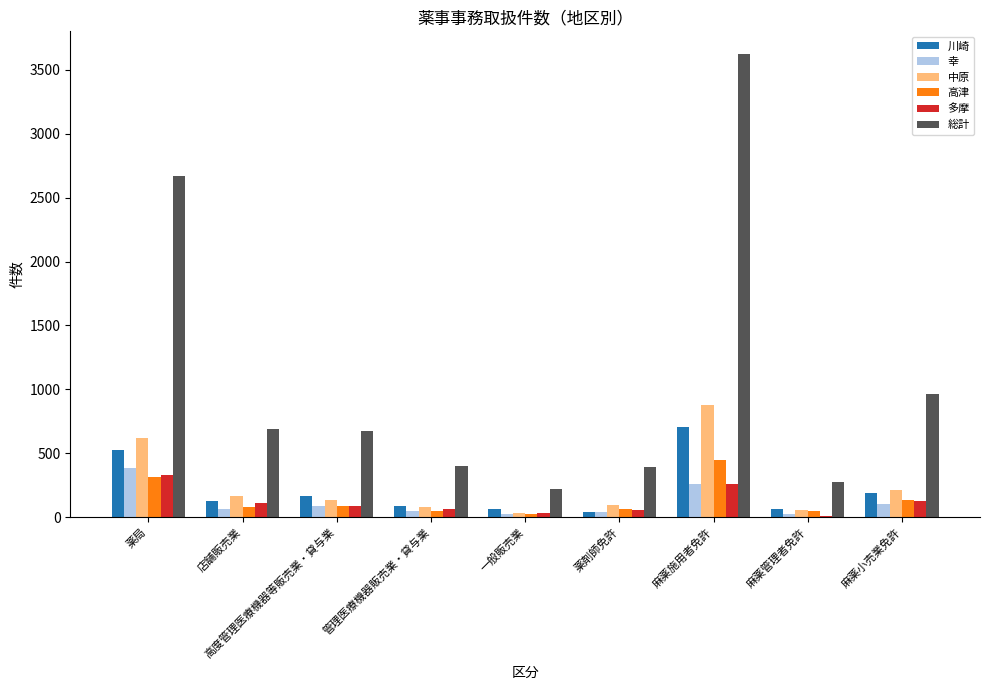

What is the sum of the 多摩 values at 店舗販売業 and 麻薬小売業免許?

234